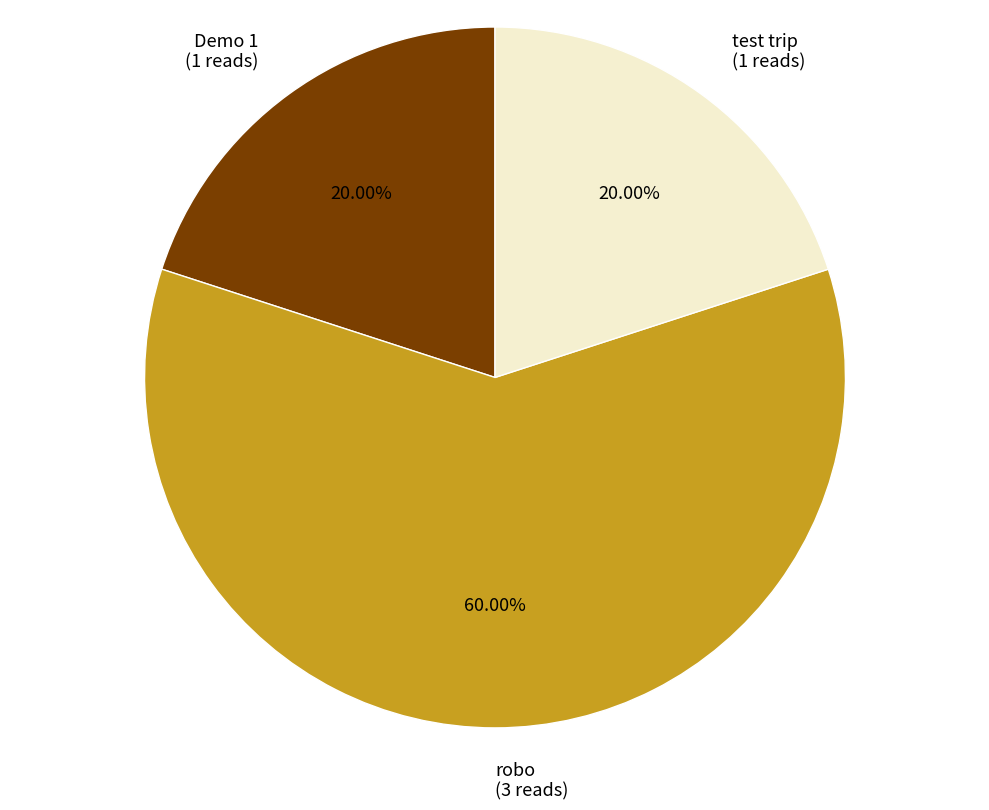

To the nearest percent, what is the difference between the Demo 1 and robo slice percentages?

40%